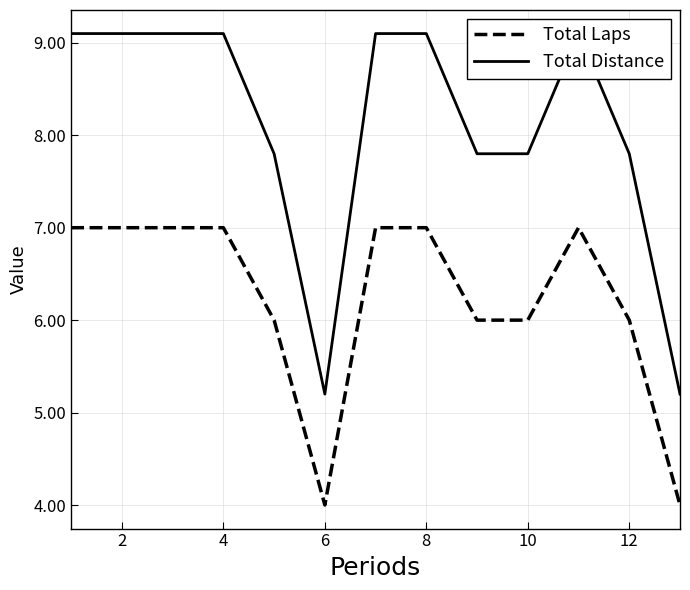

Is it true that Total Laps equals 6 at 10?

True